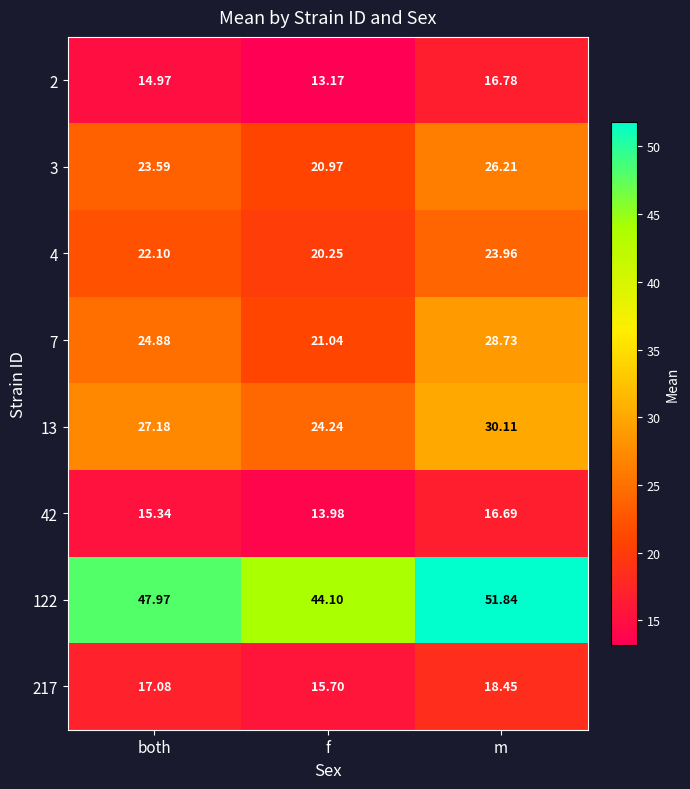

What is the total value across all series at both?

193.1